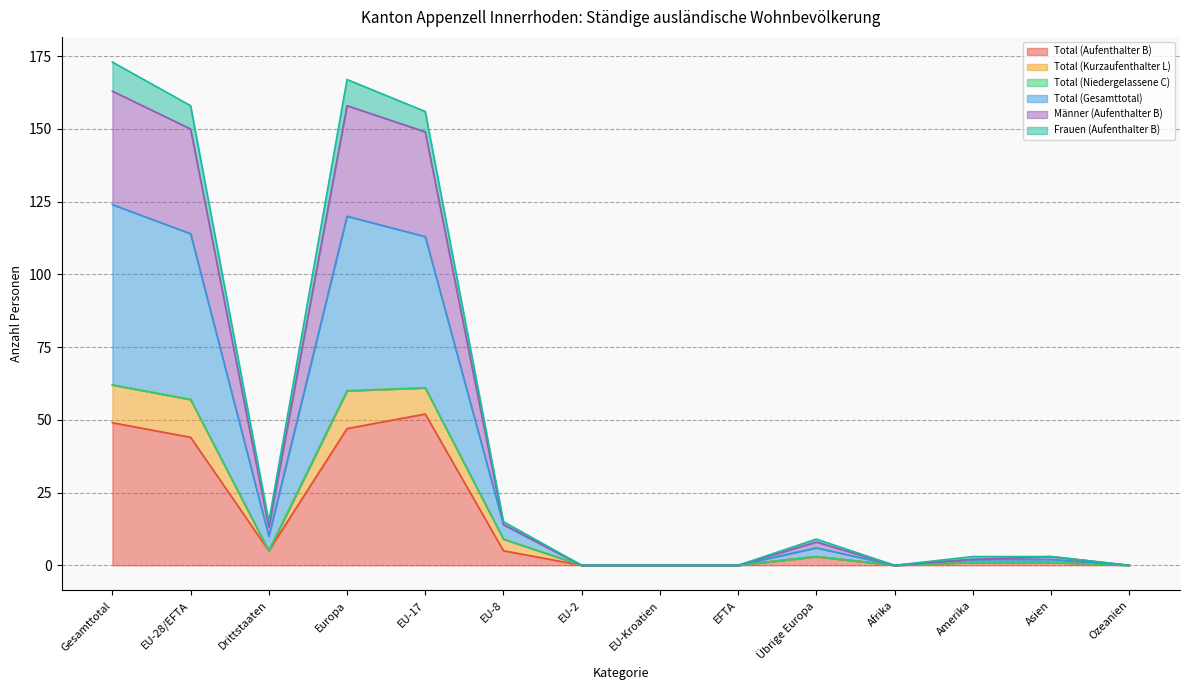

True or false: Frauen (Aufenthalter B) and Total (Gesamttotal) cross at least once.

False